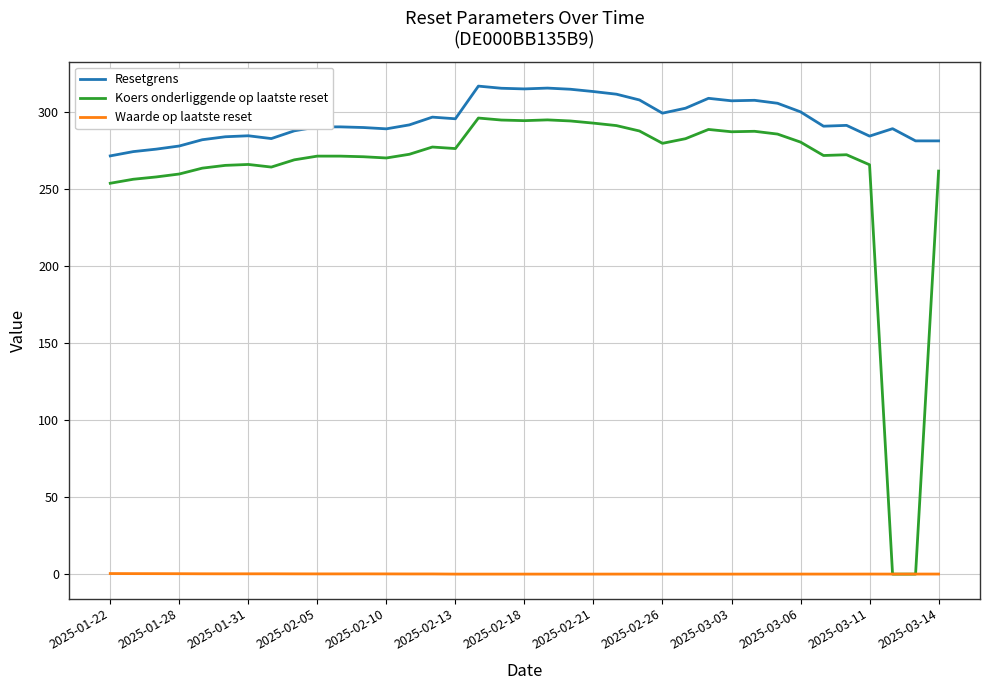

Rank the series by their maximum value, from lowest to highest.

Waarde op laatste reset, Koers onderliggende op laatste reset, Resetgrens